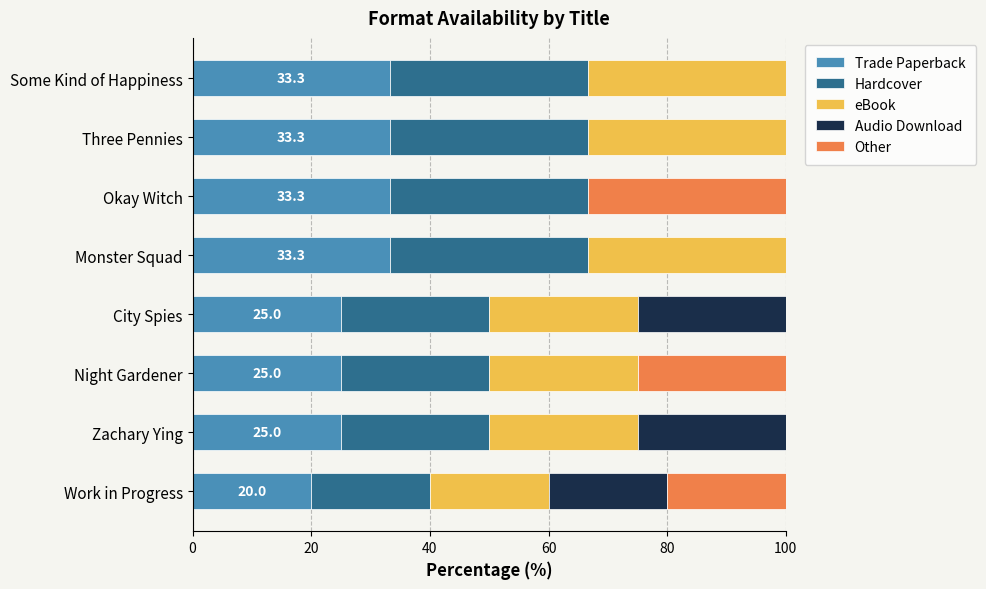

What is the highest value of the Trade Paperback series?

33.3